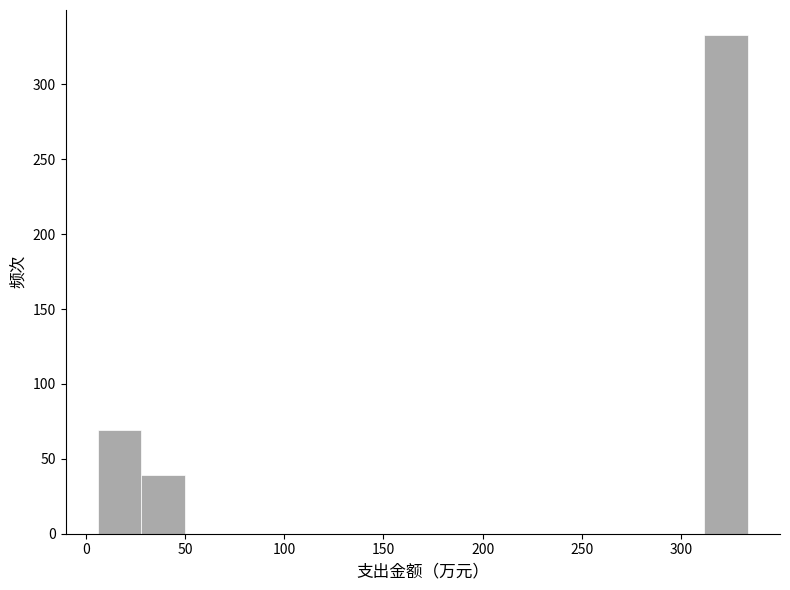

Which range on the x-axis has the tallest bar?

310 to 335